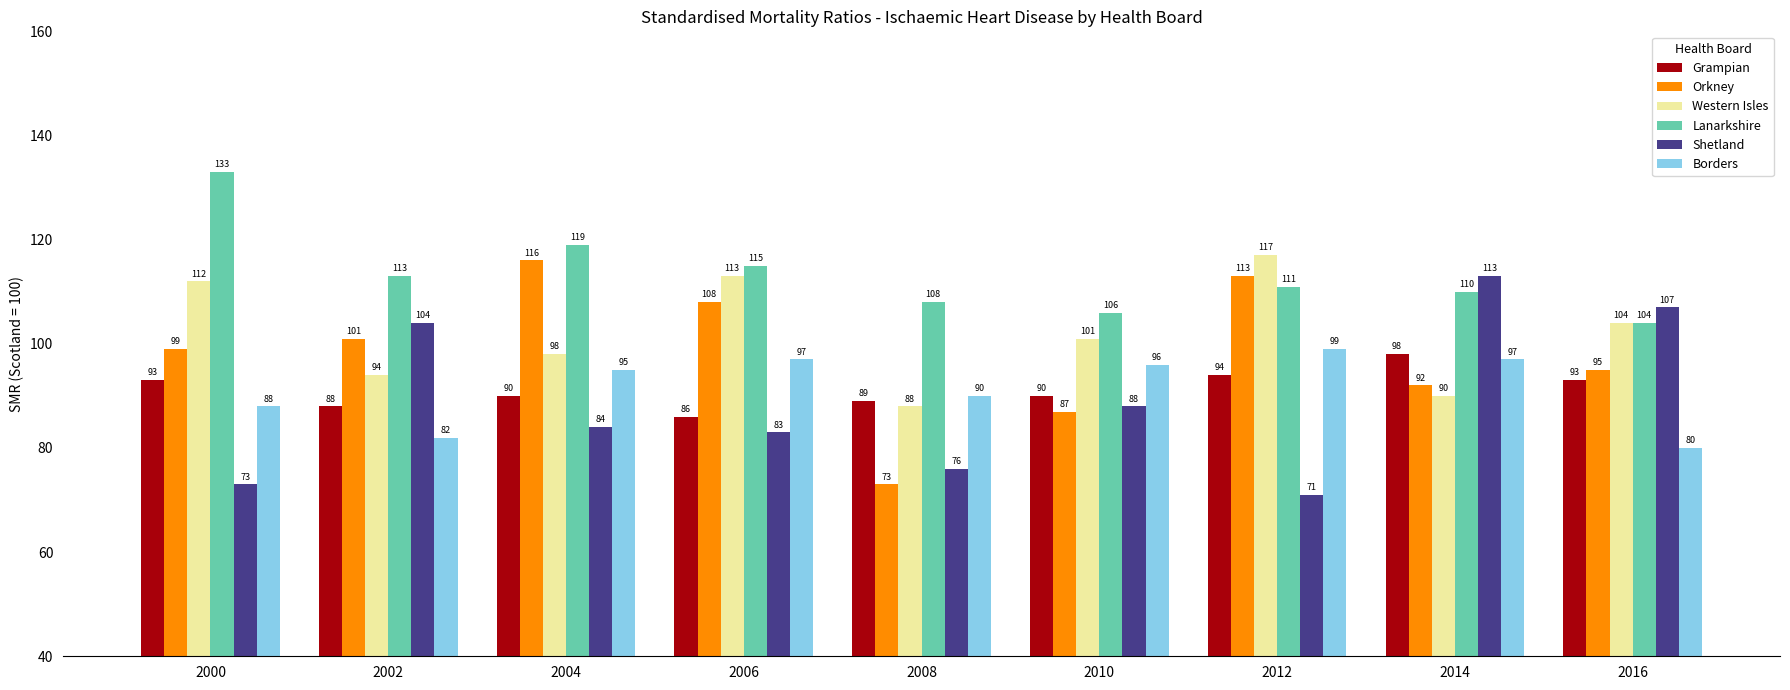

Does the chart contain any negative values?

No